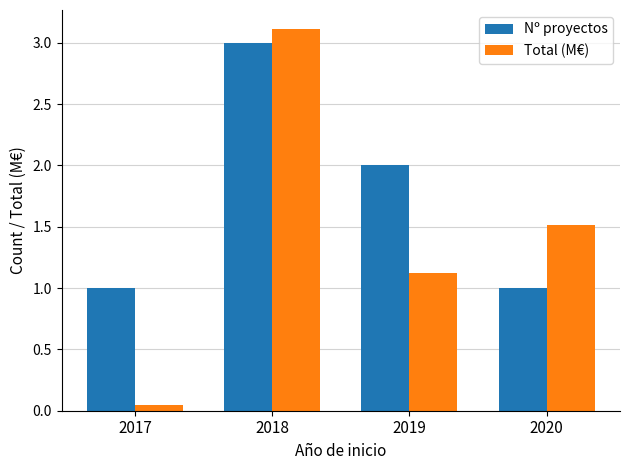

What is the average value of the Total (M€) series?

1.4